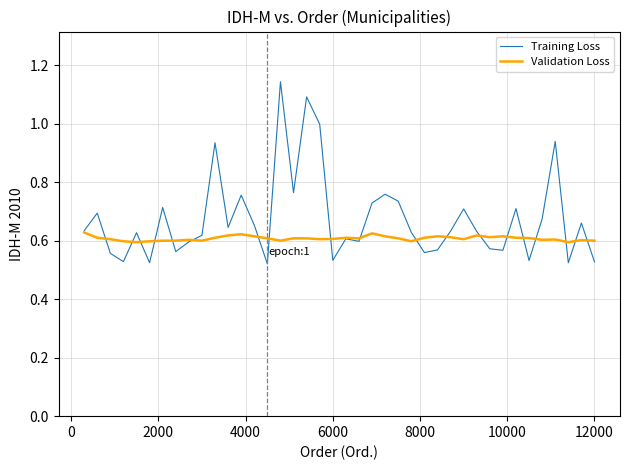

List the series in order of their overall mean, lowest first.

Validation Loss, Training Loss